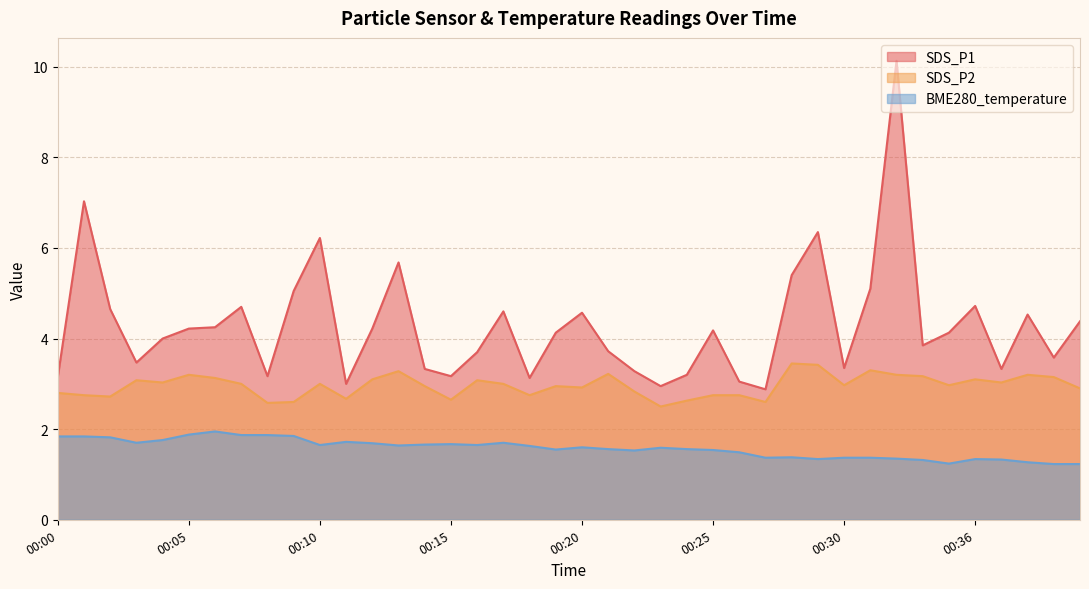

Does the chart display data point markers on the line(s)?

No